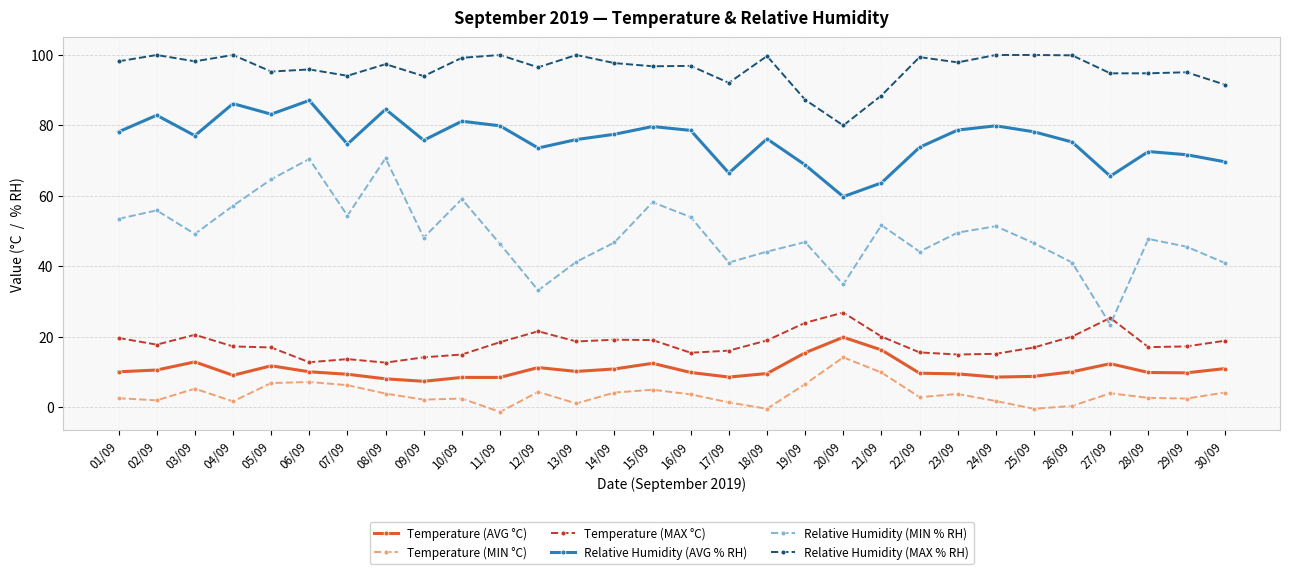

At 24/09, list the series in order from largest to smallest.

Relative Humidity (MAX % RH), Relative Humidity (AVG % RH), Relative Humidity (MIN % RH), Temperature (MAX °C), Temperature (AVG °C), Temperature (MIN °C)